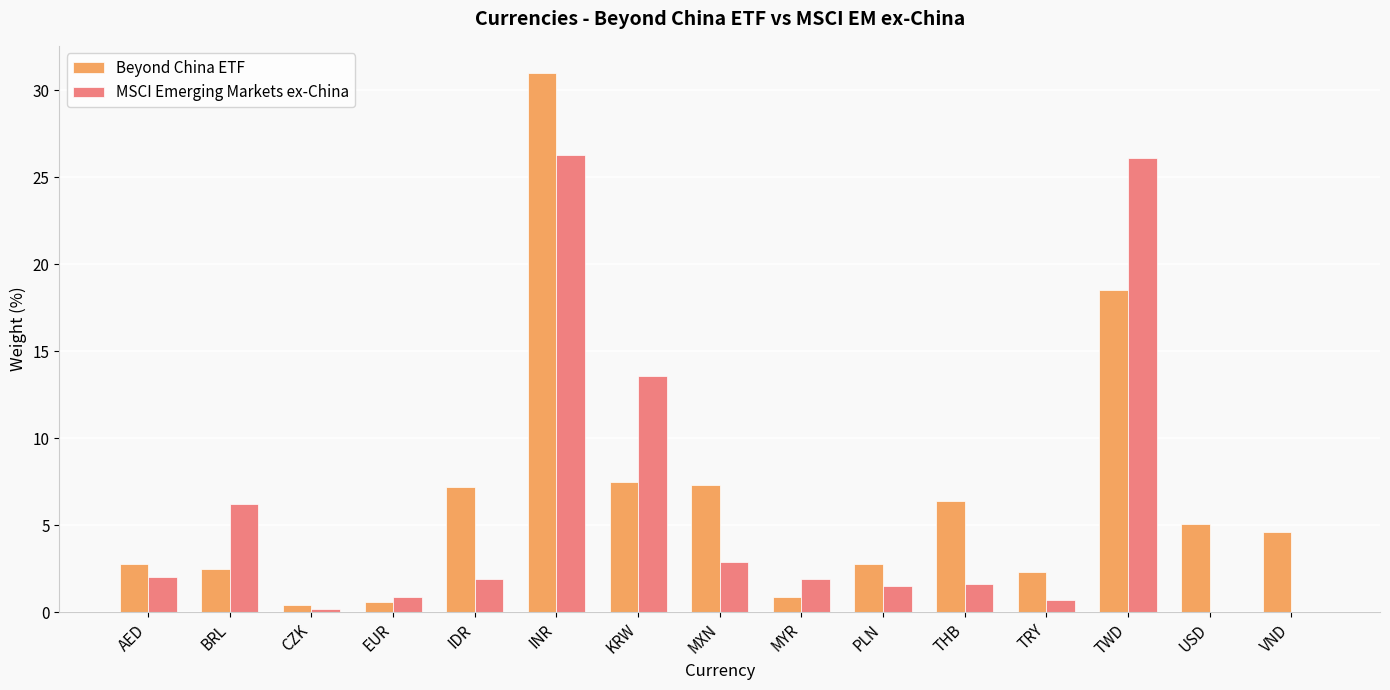

Which category has the highest value across all series?

INR